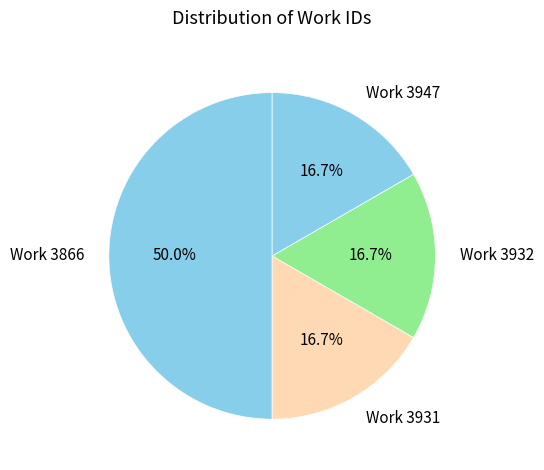

Is the sum of Work 3931 and Work 3866 greater than half?

Yes